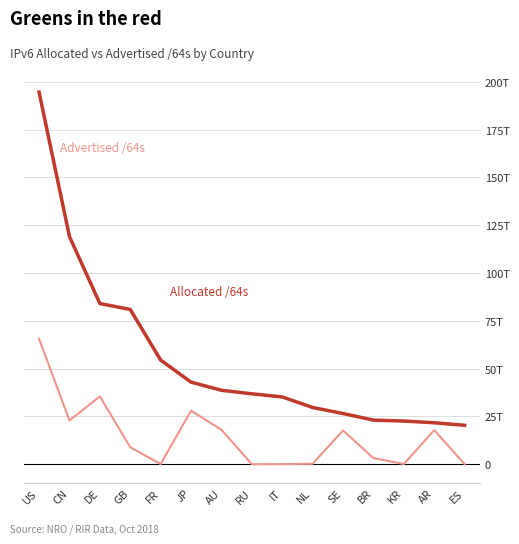

Is this an area chart (filled region under the line)?

No